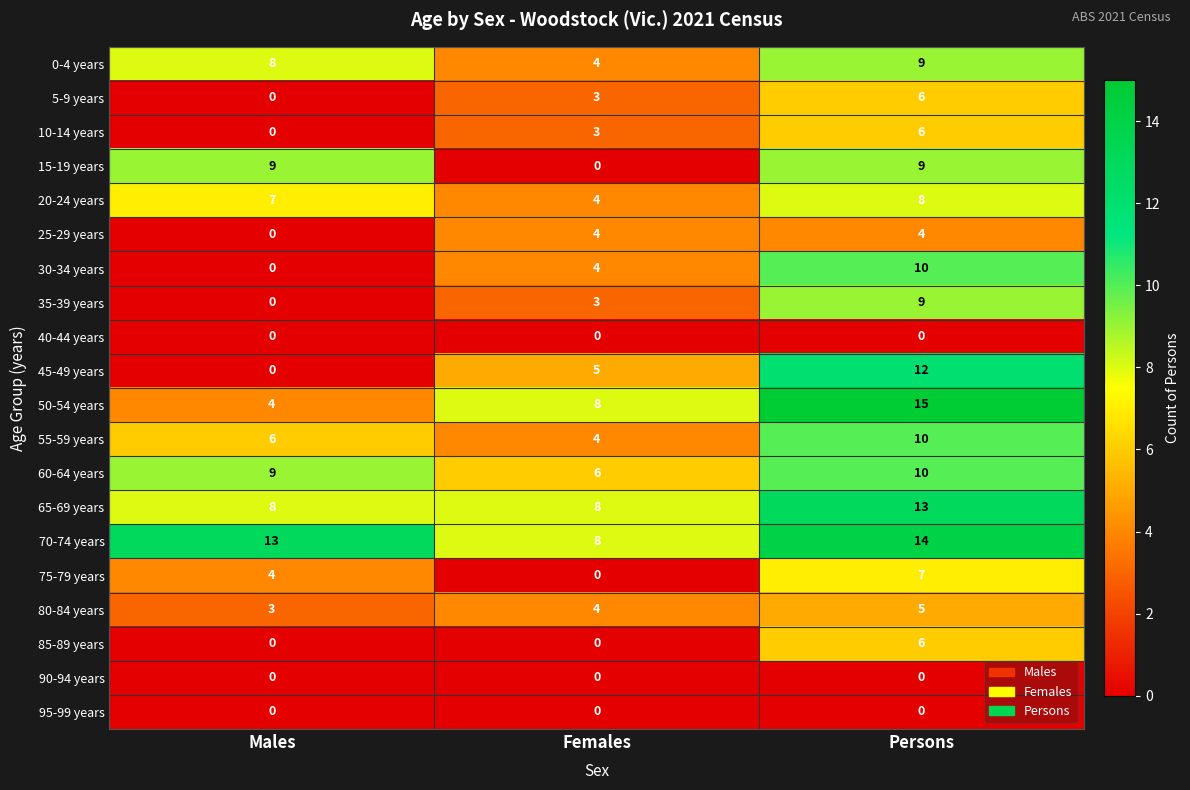

How many values in 25-29 years are above zero?

2